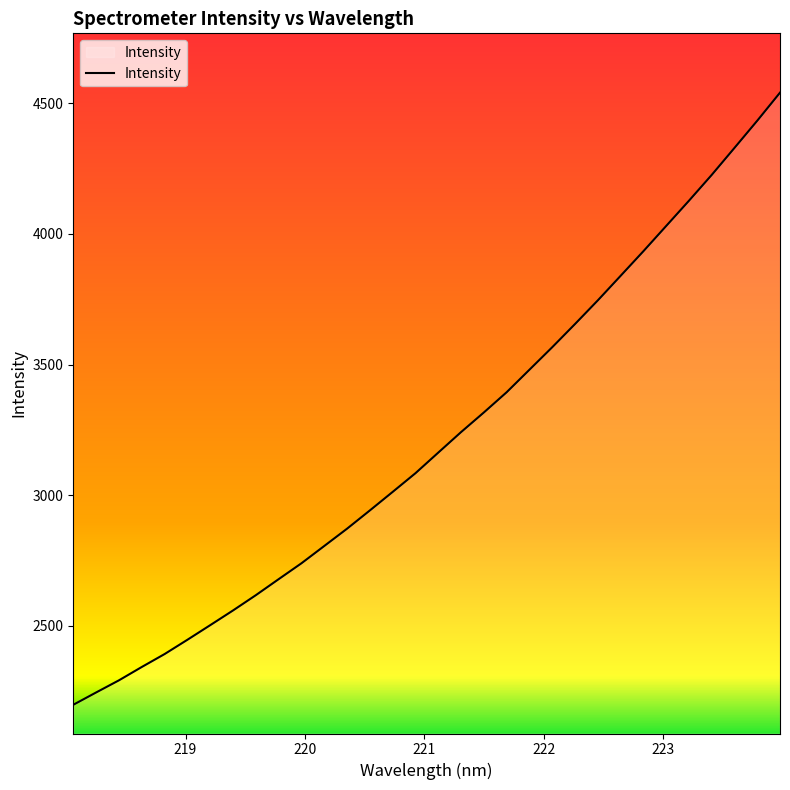

How many values are below 3163?

16